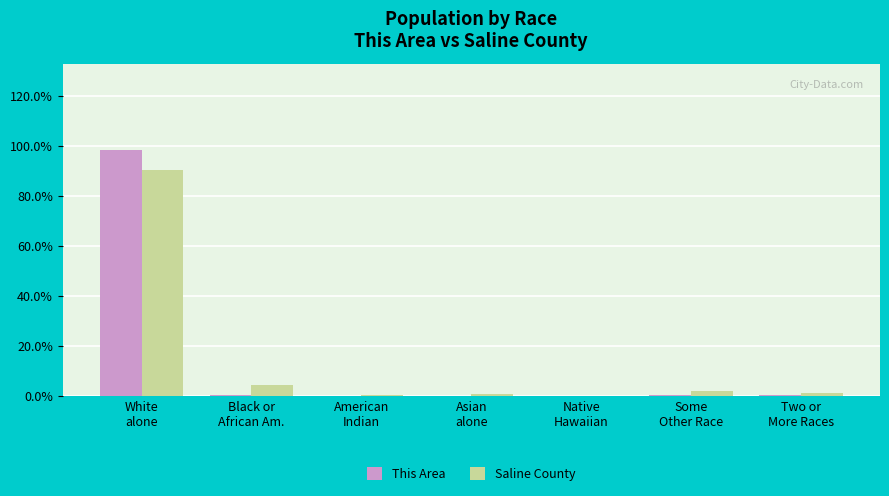

What is the sum of all This Area values?

100.0